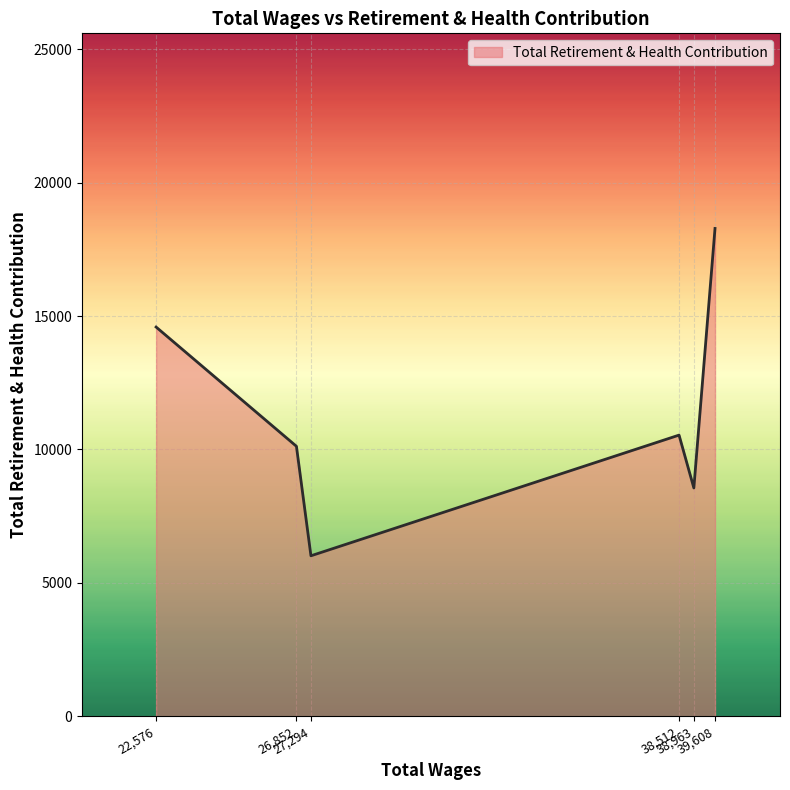

What is the difference between the maximum and minimum values?

12269